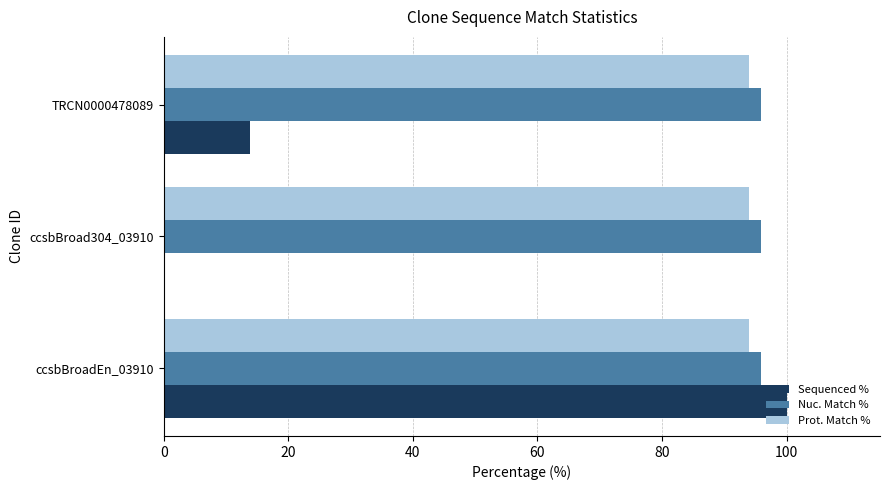

Is it true that Prot. Match % equals 93.9 at TRCN0000478089?

True